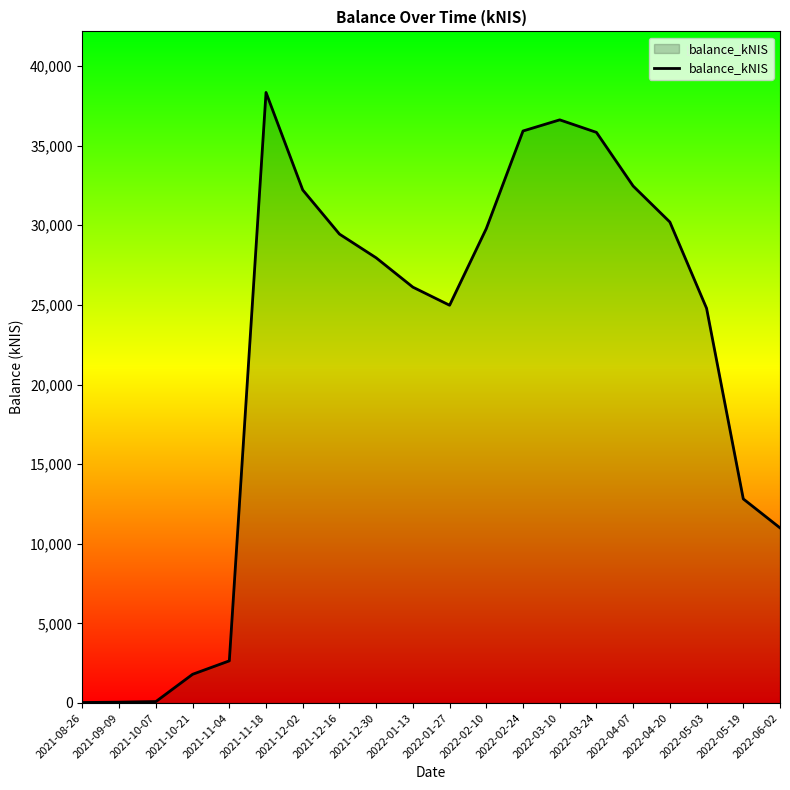

True or false: the data shows 32218.8 at 2021-12-02.

True